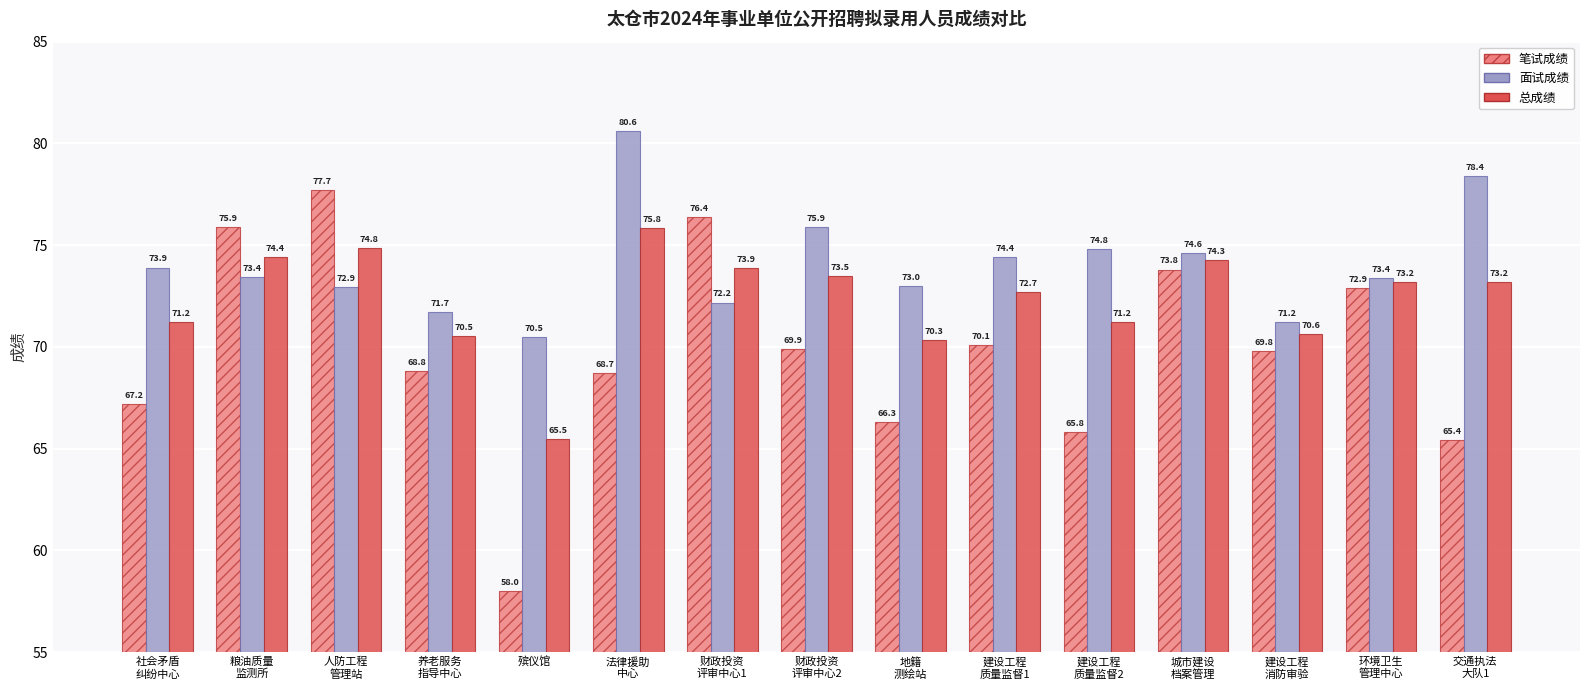

At which category does the chart reach its peak across all series?

法律援助
中心